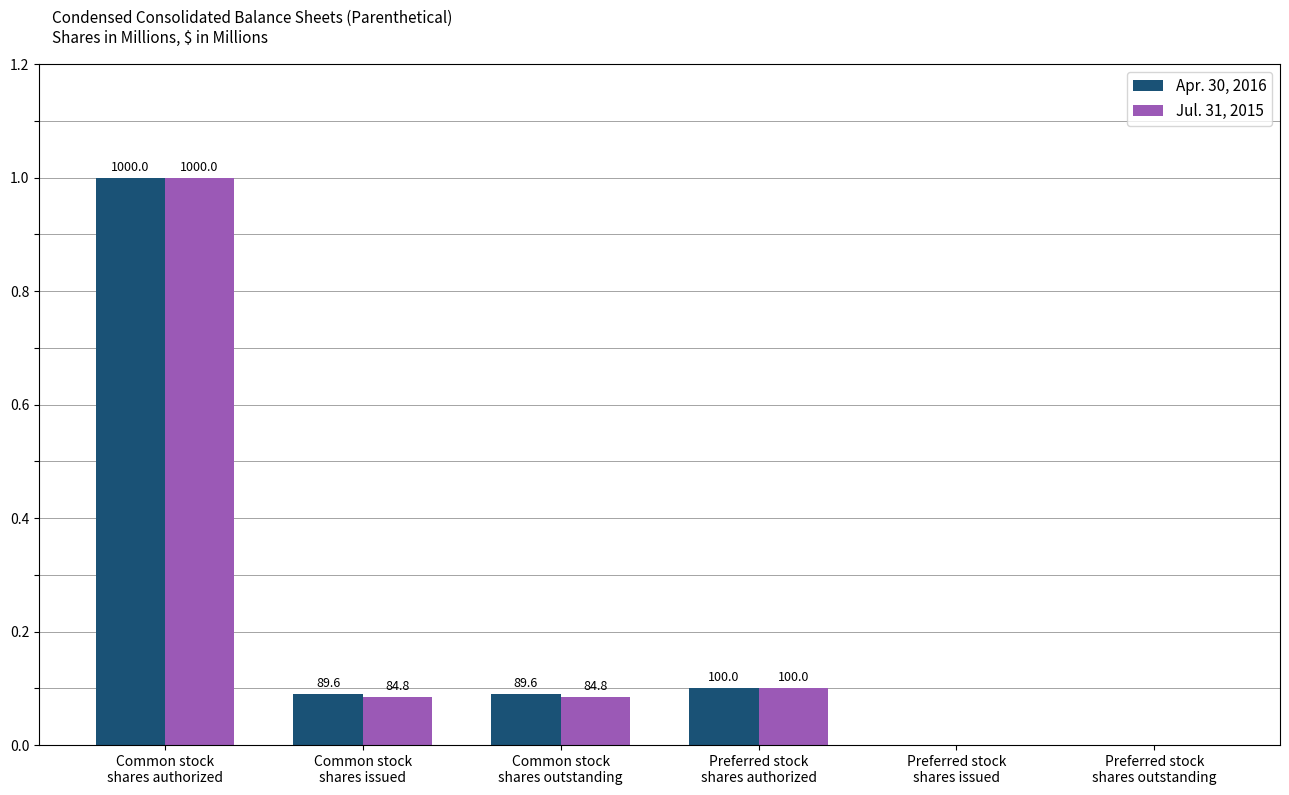

What is the difference between the maximum and minimum values in the Apr. 30, 2016 series?

1000.0